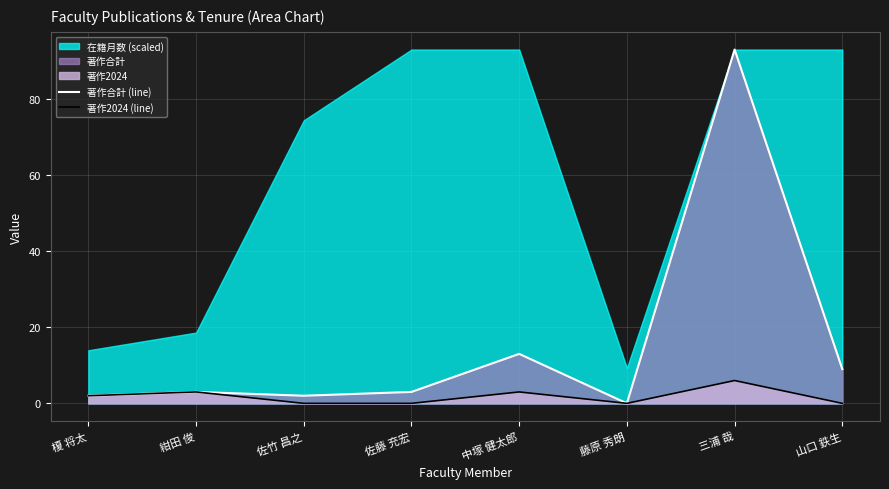

What is the approximate value of 著作合計 (line) at 中塚 健太郎?

13